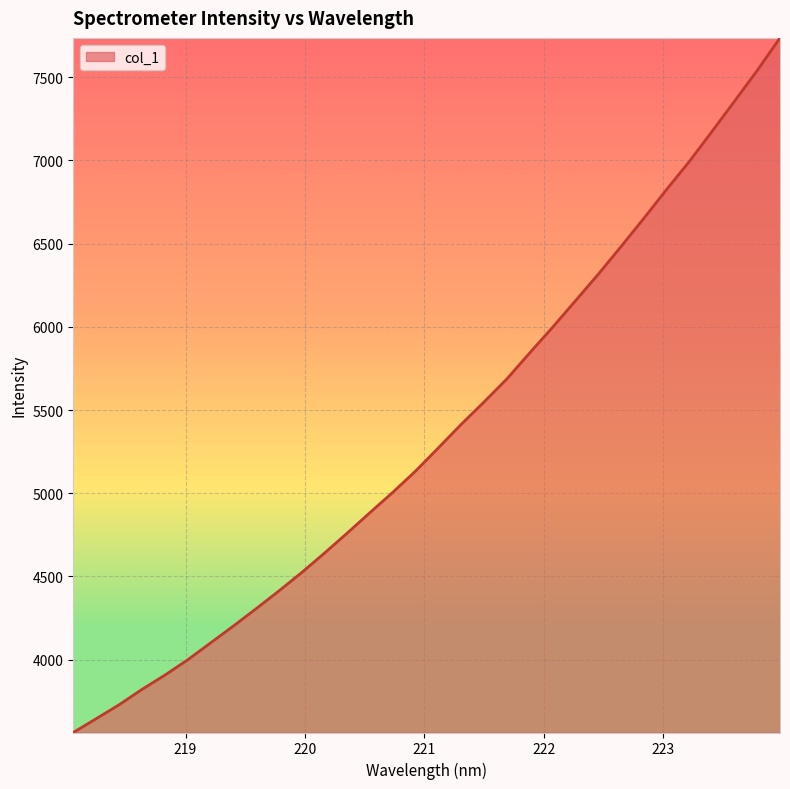

What is the difference between the maximum and minimum values?

4174.1